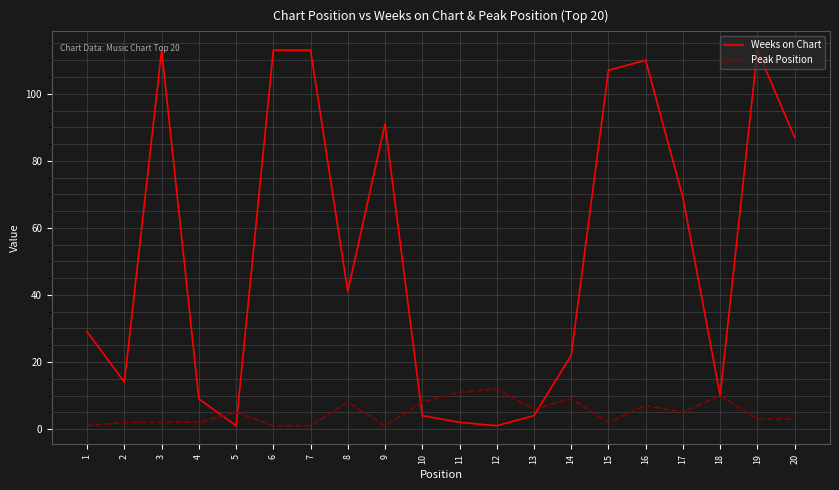

True or false: Weeks on Chart and Peak Position intersect in this chart.

True